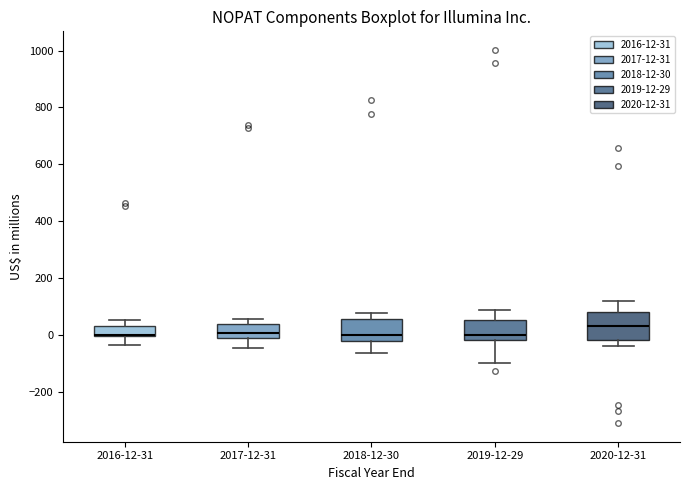

Reading left to right, transcribe this box plot: for each box, give where its median line is, the range the box spans, and where its two whiskers end, as read against the y-axis. The values are not printed on the chart, so give them approximately, as read against the axis.

2016-12-31: median 0, box 0 to 40, whiskers -40 to 60
2017-12-31: median 0, box -20 to 40, whiskers -40 to 60
2018-12-30: median 0, box -20 to 60, whiskers -60 to 80
2019-12-29: median 0, box -20 to 60, whiskers -100 to 80
2020-12-31: median 40, box -20 to 80, whiskers -40 to 120